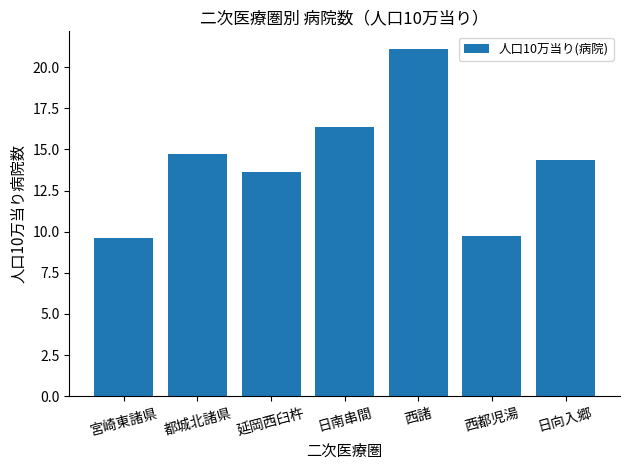

How many data points are less than 14?

3